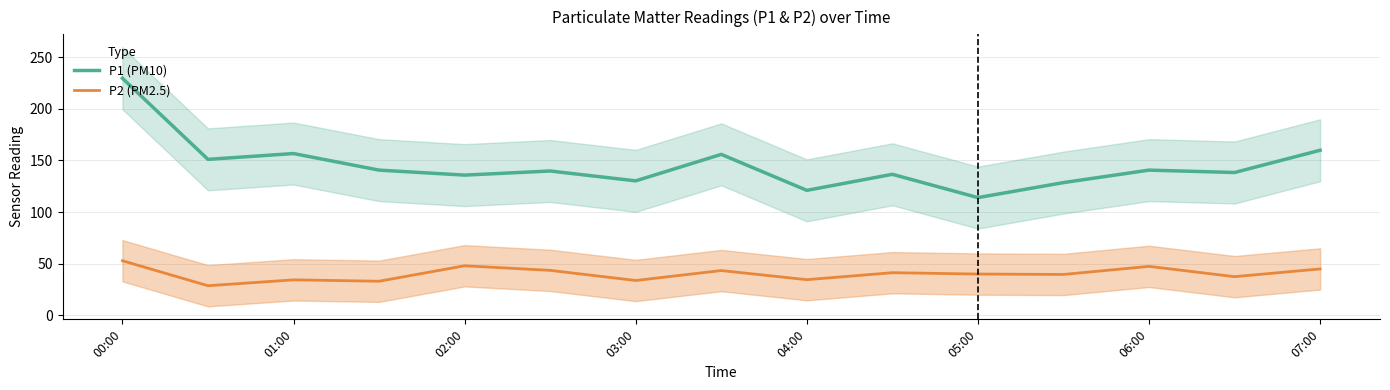

True or false: P2 (PM2.5) and P1 (PM10) intersect in this chart.

False